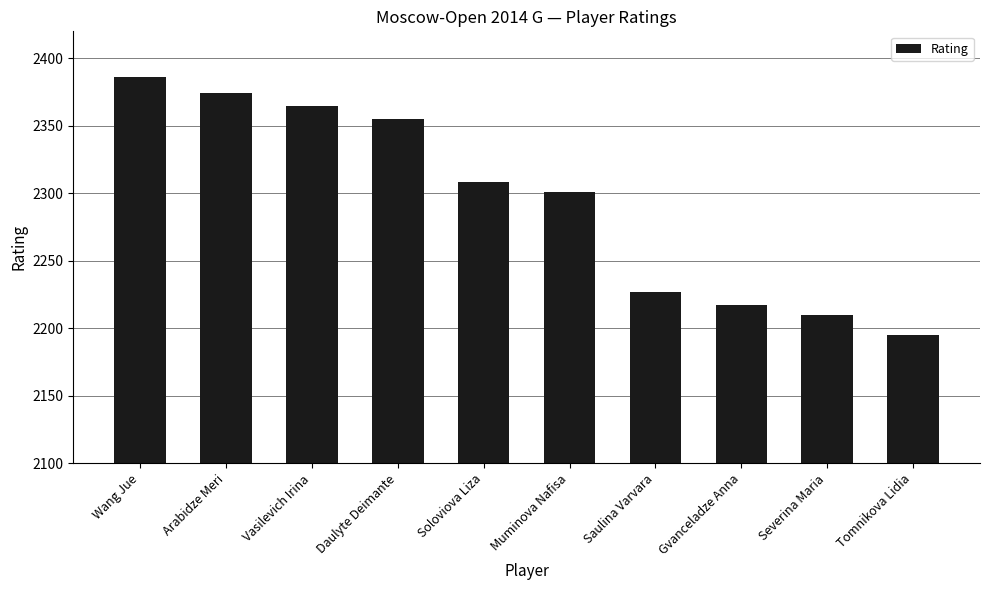

List the labels in order of value, smallest first.

Tomnikova Lidia, Severina Maria, Gvanceladze Anna, Saulina Varvara, Muminova Nafisa, Soloviova Liza, Daulyte Deimante, Vasilevich Irina, Arabidze Meri, Wang Jue